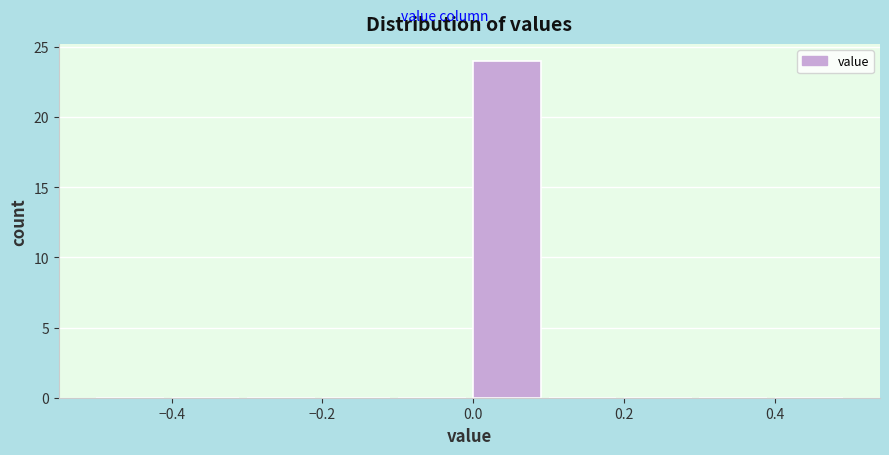

Which range on the x-axis has the tallest bar?

0.0 to 0.1